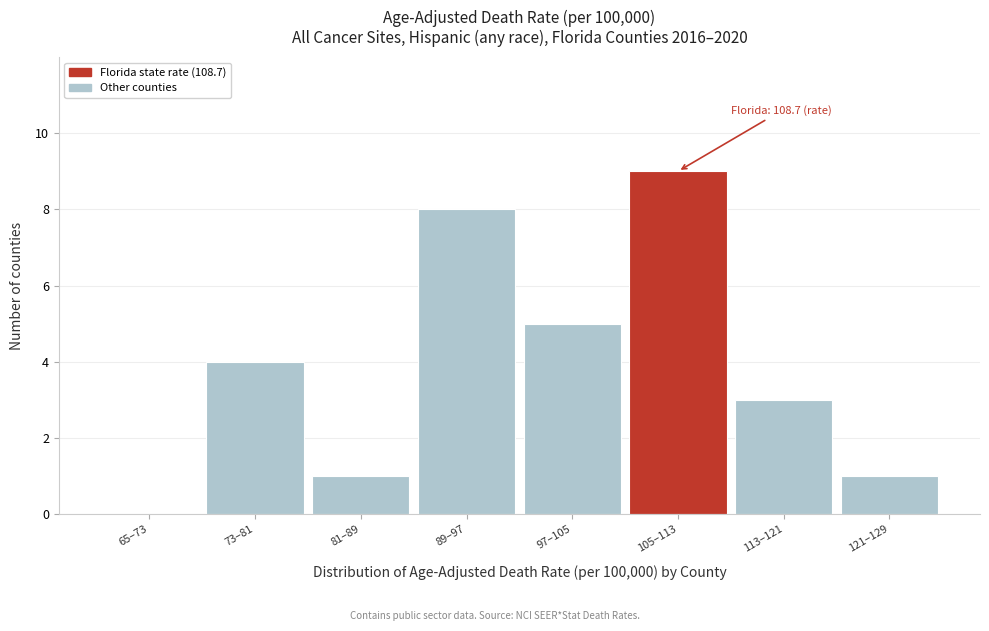

Reading left to right, what are all the values shown in this chart?

65–73=0	73–81=4	81–89=1	89–97=8	97–105=5	105–113=9	113–121=3	121–129=1